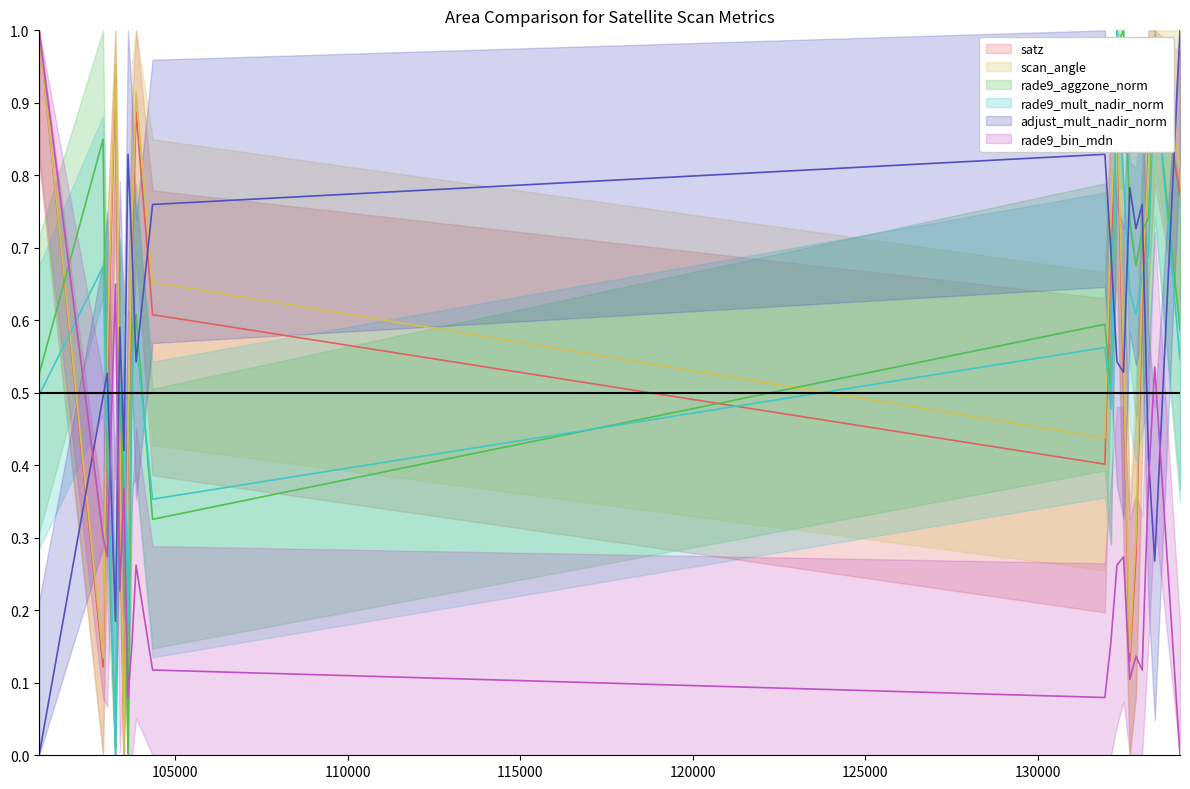

At how many categories does at least one series exceed 0?

20